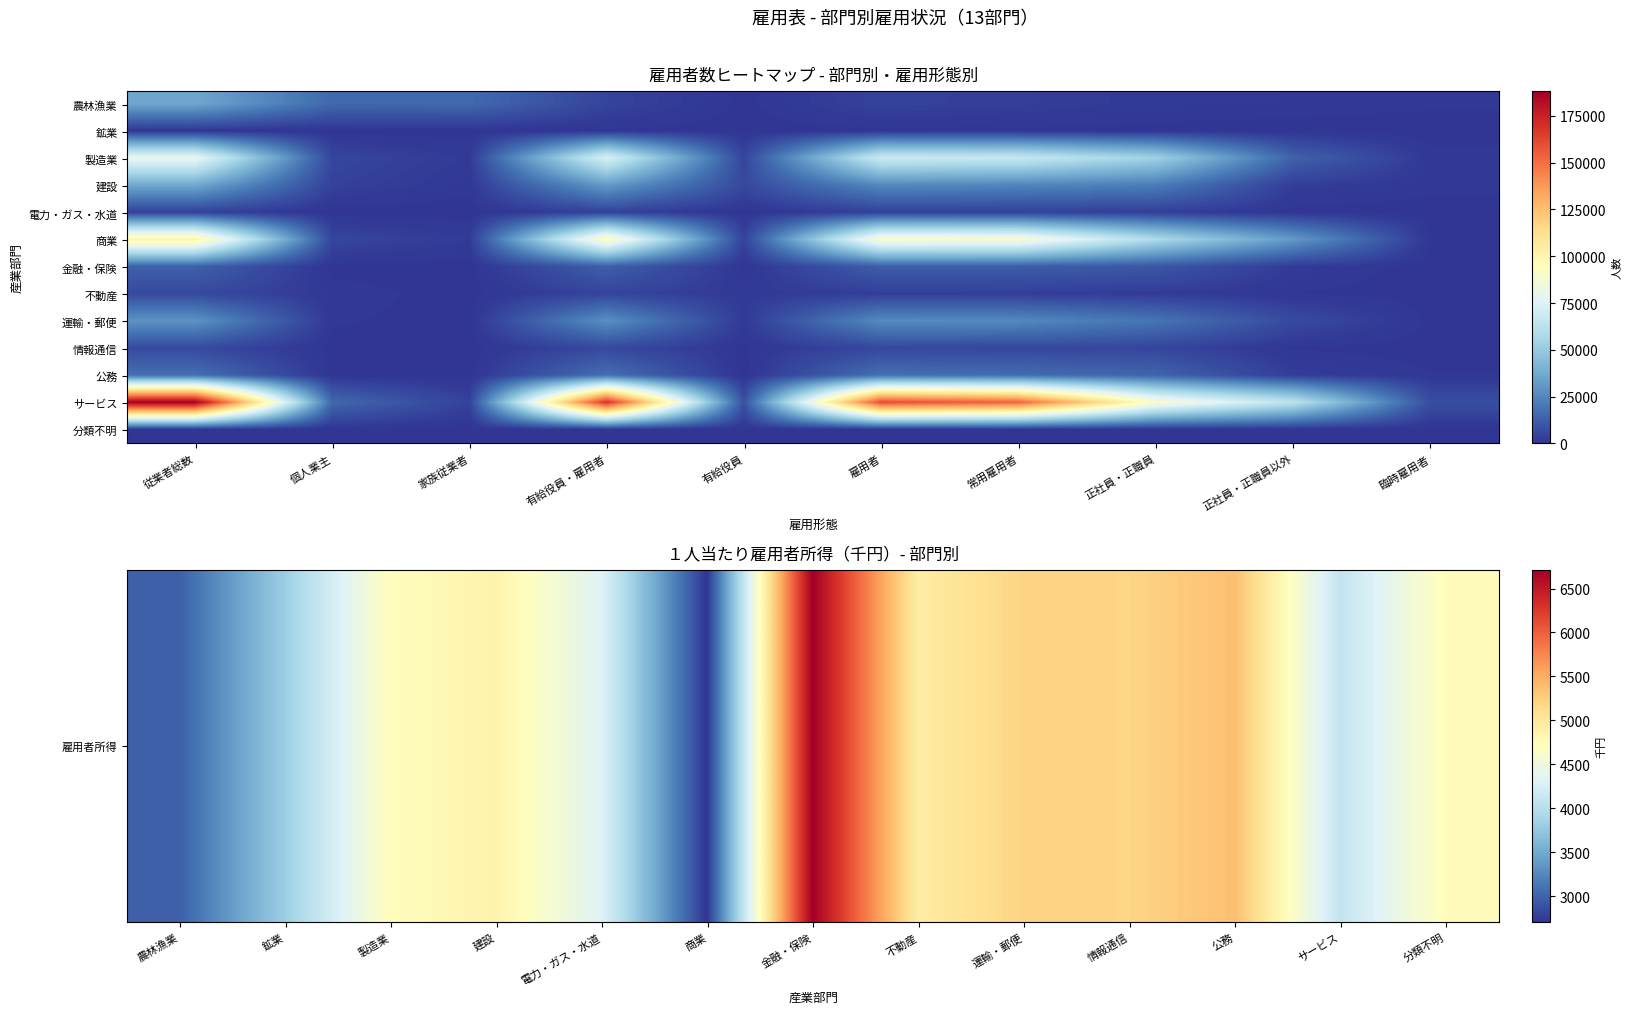

Reading left to right, transcribe all the data shown in this chart.

農林漁業: 35926	15584	15840	4502	357	4145	3171	1727	1444	974	2982
鉱業: 480	16	7	457	86	371	362	321	41	9	3814
製造業: 80431	5184	2005	73242	4949	68293	67029	53261	13768	1264	4731
建設: 36681	3869	1131	31681	5892	25789	24691	21915	2776	1098	4863
電力・ガス・水道: 3473	0	0	3473	81	3392	3330	3093	237	62	4314
商業: 101515	5166	2217	94132	4234	89898	89170	57948	31222	728	2706
金融・保険: 13089	294	22	12773	491	12282	12231	10045	2186	51	6715
不動産: 6053	1260	238	4555	1704	2851	2751	2078	673	100	4941
運輸・郵便: 28955	901	177	27877	1764	26113	25689	19251	6438	424	5203
情報通信: 6272	302	10	5960	418	5542	5459	4873	586	83	5195
公務: 17602	0	0	17602	0	17602	16802	14094	2708	800	5367
サービス: 188204	15480	3981	168743	8360	160383	152901	89963	62938	7482	4088
分類不明: 101	0	0	101	4	97	95	88	7	2	4743